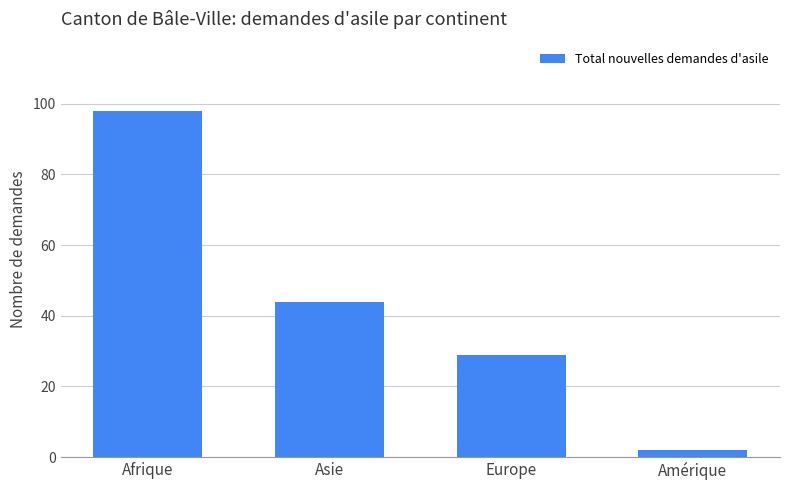

At which label is the value closest to 50?

Asie